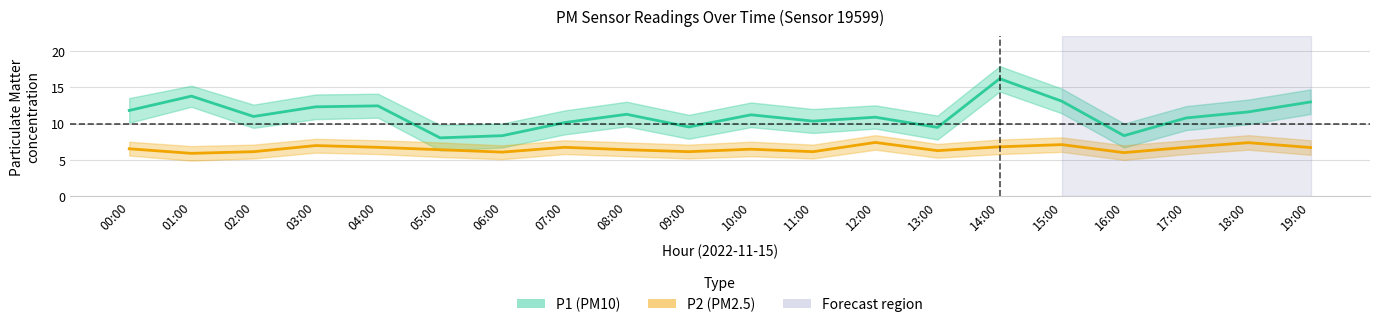

What is the sum of the P2_upper values at 09:00 and 06:00?

14.1